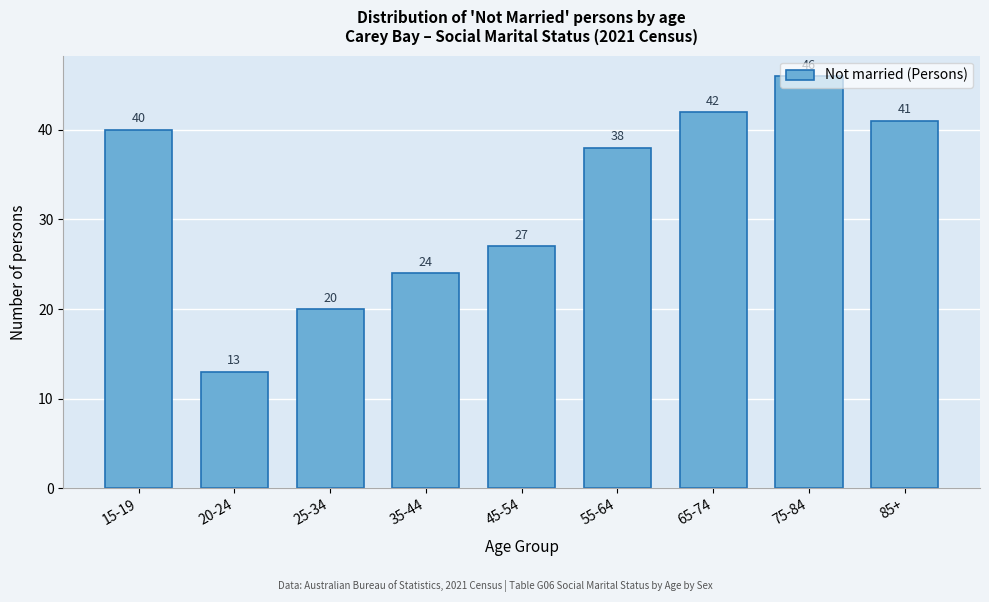

Is it true that the value at 65-74 is 20?

False